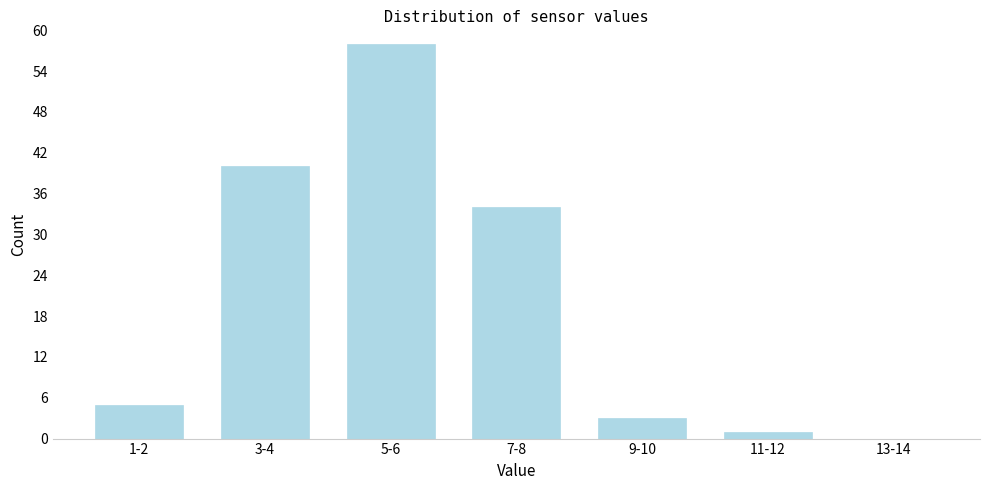

Reading right to left, list all the values displayed in this chart.

13-14=0	11-12=1	9-10=3	7-8=34	5-6=58	3-4=40	1-2=5